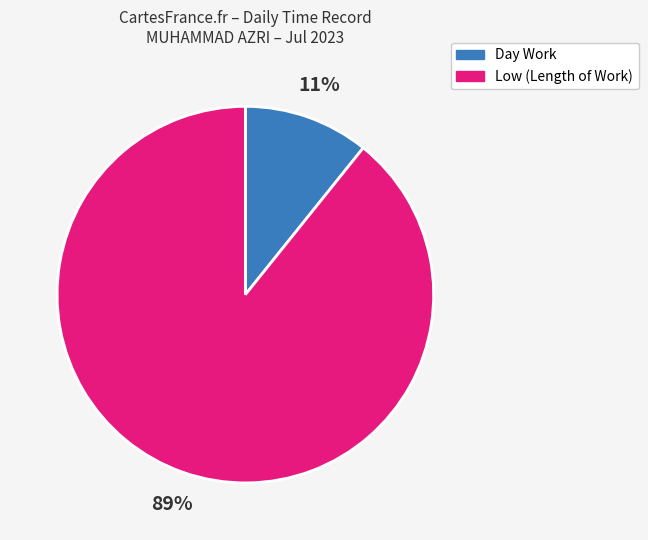

Is there any slice that represents more than half of the pie?

Yes